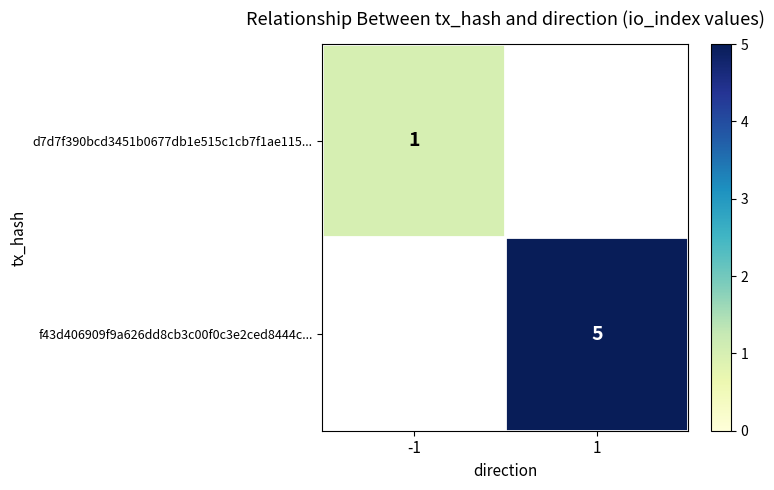

The d7d7f390bcd3451b0677db1e515c1cb7f1ae115... series shows 1 at -1. True or false?

True